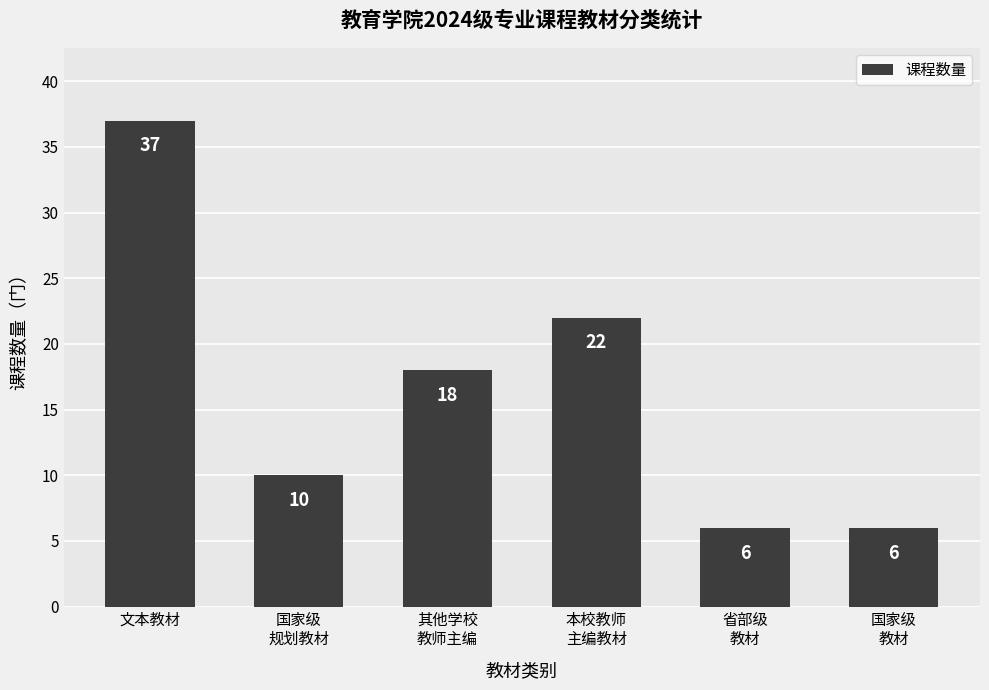

What is the value of the 5th bar from the left?

6